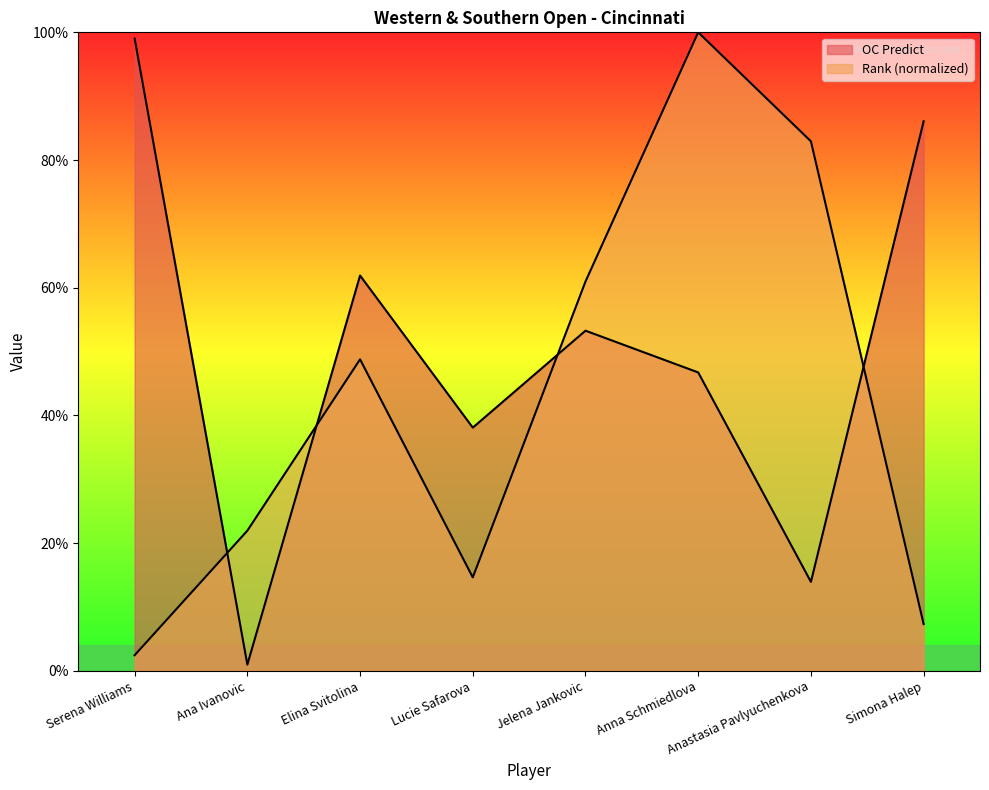

Which series has the largest range (max minus min)?

OC Predict